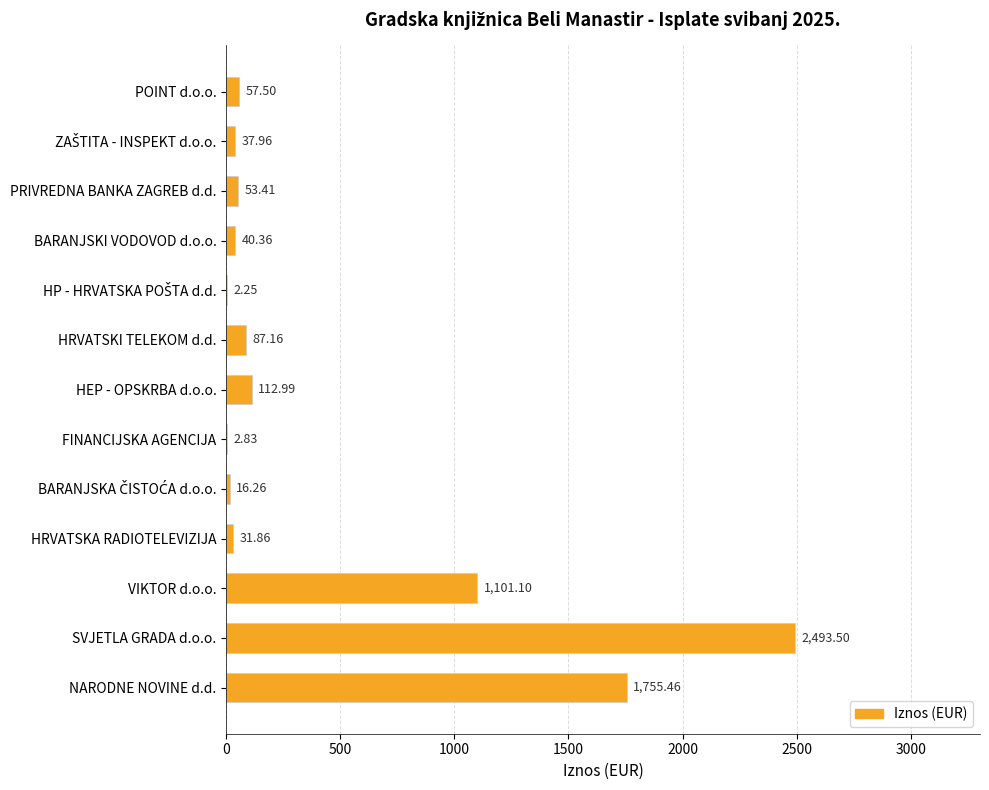

Where is the data nearest to the value 1247?

VIKTOR d.o.o.